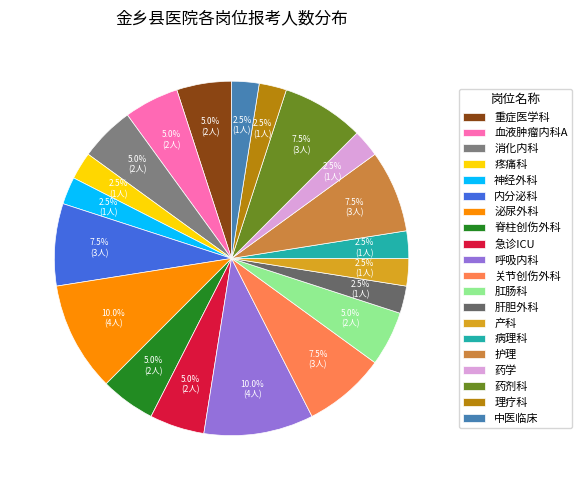

Count the number of slices in the pie.

20